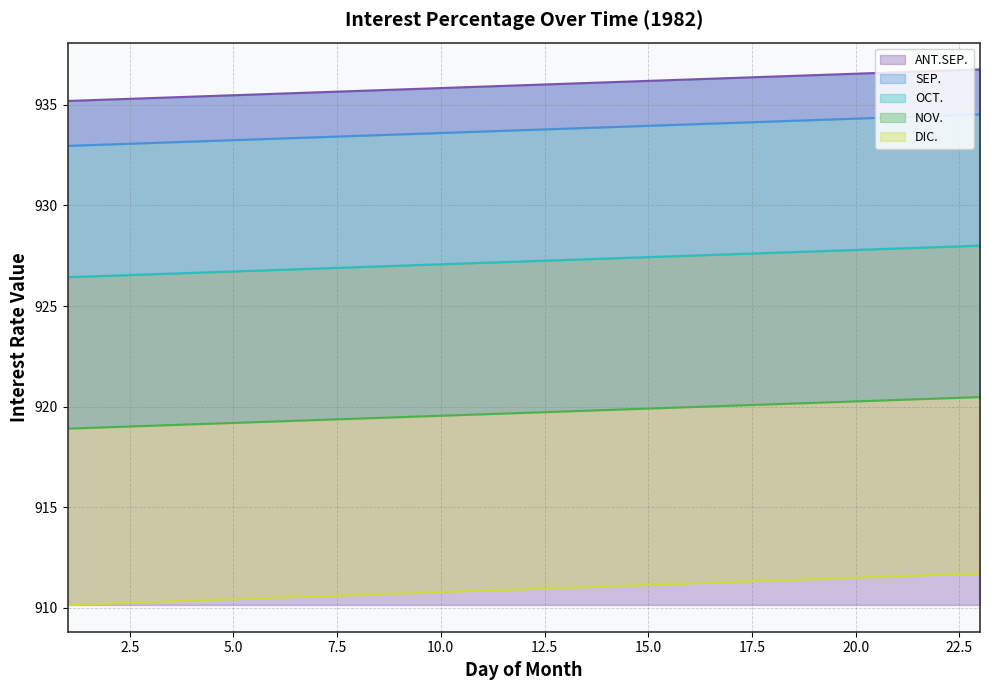

Reading left to right, what are all the values shown in this chart?

ANT.SEP.: 1=935.2	2=935.3	3=935.3	4=935.4	5=935.5	6=935.6	7=935.6	8=935.7	9=935.8	10=935.8	11=935.9	12=936.0	13=936.1	14=936.1	15=936.2	16=936.3	17=936.3	18=936.4	19=936.5	20=936.6	21=936.6	22=936.7	23=936.8
SEP.: 1=933.0	2=933.0	3=933.1	4=933.2	5=933.3	6=933.3	7=933.4	8=933.5	9=933.5	10=933.6	11=933.7	12=933.7	13=933.8	14=933.9	15=934.0	16=934.0	17=934.1	18=934.2	19=934.2	20=934.3	21=934.4	22=934.5	23=934.5
OCT.: 1=926.4	2=926.5	3=926.6	4=926.6	5=926.7	6=926.8	7=926.9	8=926.9	9=927.0	10=927.1	11=927.1	12=927.2	13=927.3	14=927.4	15=927.4	16=927.5	17=927.6	18=927.6	19=927.7	20=927.8	21=927.9	22=927.9	23=928.0
NOV.: 1=918.9	2=919.0	3=919.0	4=919.1	5=919.2	6=919.3	7=919.3	8=919.4	9=919.5	10=919.5	11=919.6	12=919.7	13=919.8	14=919.8	15=919.9	16=920.0	17=920.0	18=920.1	19=920.2	20=920.3	21=920.3	22=920.4	23=920.5
DIC.: 1=910.1	2=910.2	3=910.3	4=910.3	5=910.4	6=910.5	7=910.6	8=910.6	9=910.7	10=910.8	11=910.8	12=910.9	13=911.0	14=911.1	15=911.1	16=911.2	17=911.3	18=911.3	19=911.4	20=911.5	21=911.6	22=911.6	23=911.7